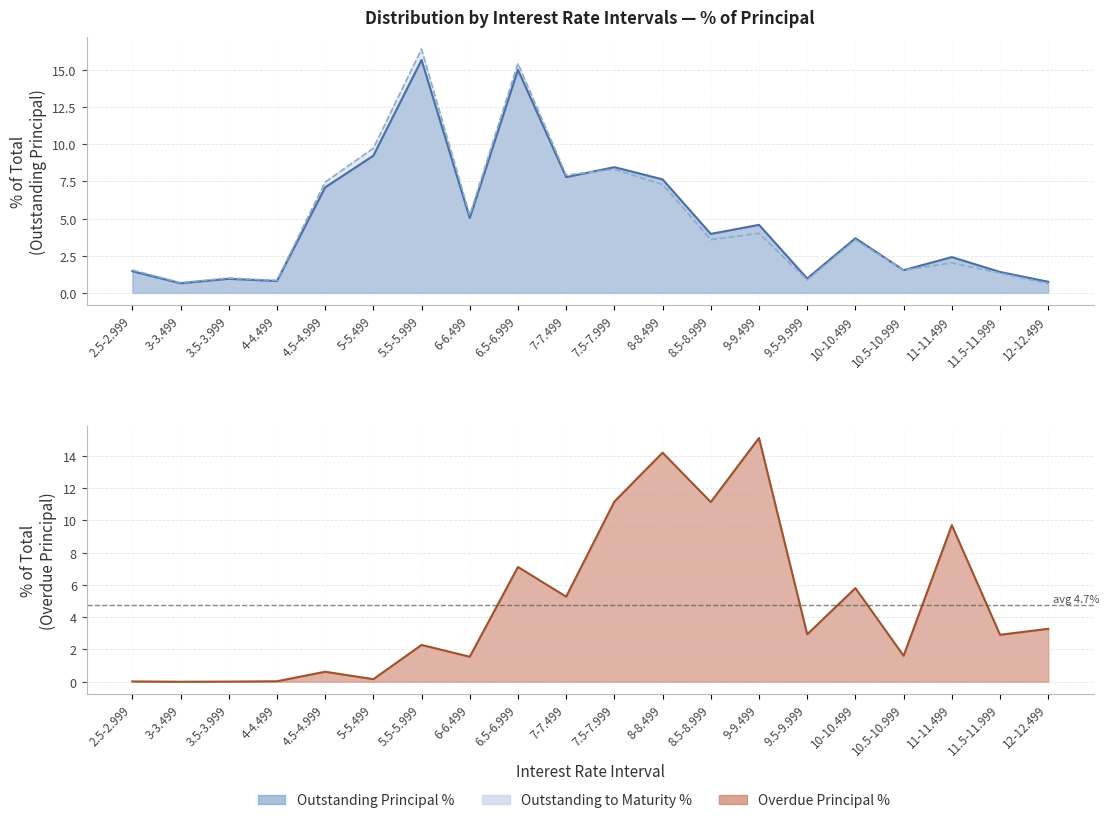

Count the number of categories in the chart.

20